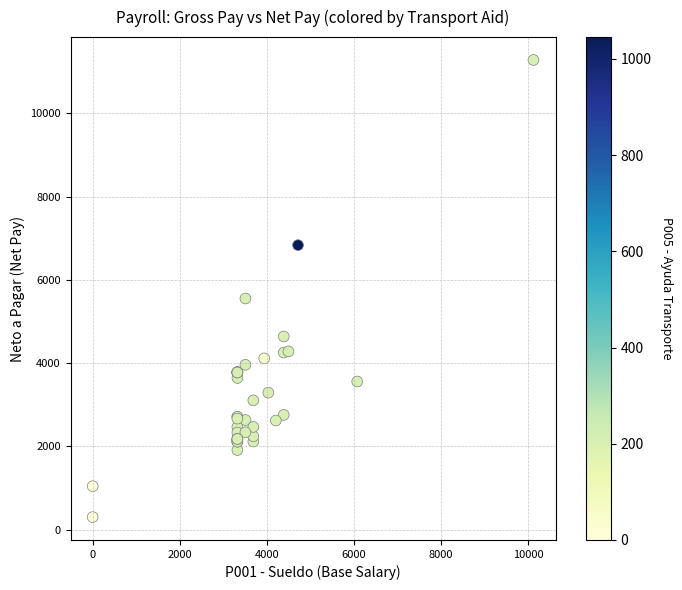

What Y value in the scatter plot is closest to 5790?

5551.8